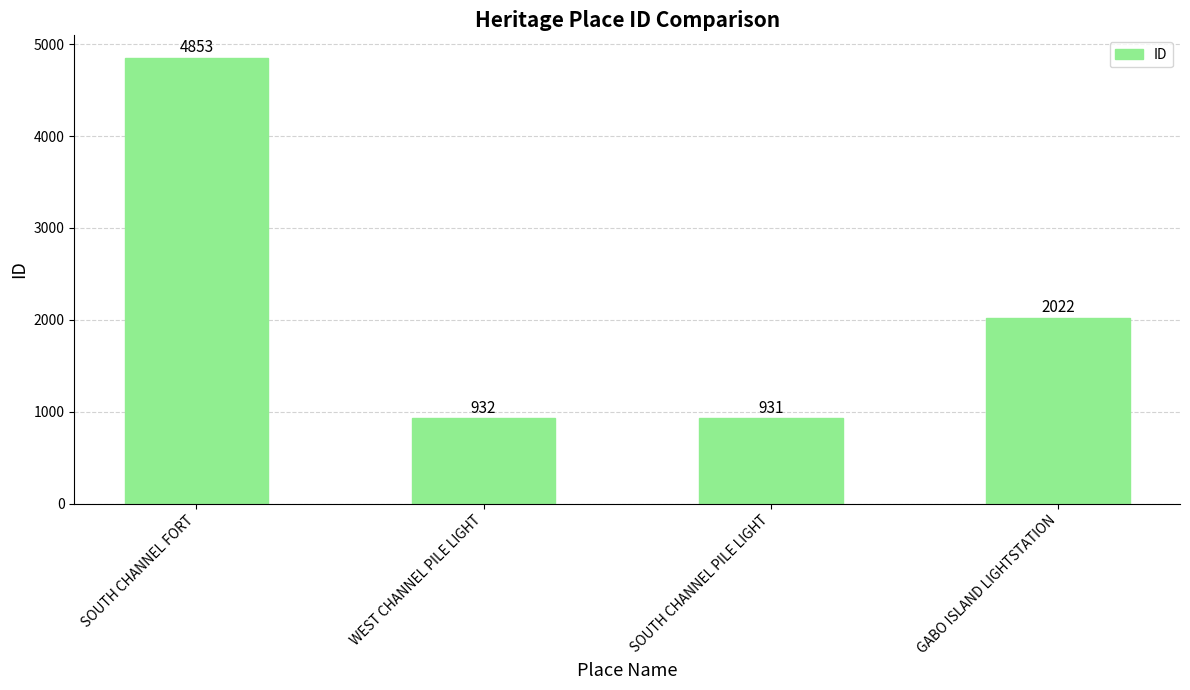

True or false: the data shows 1439 at SOUTH CHANNEL PILE LIGHT.

False